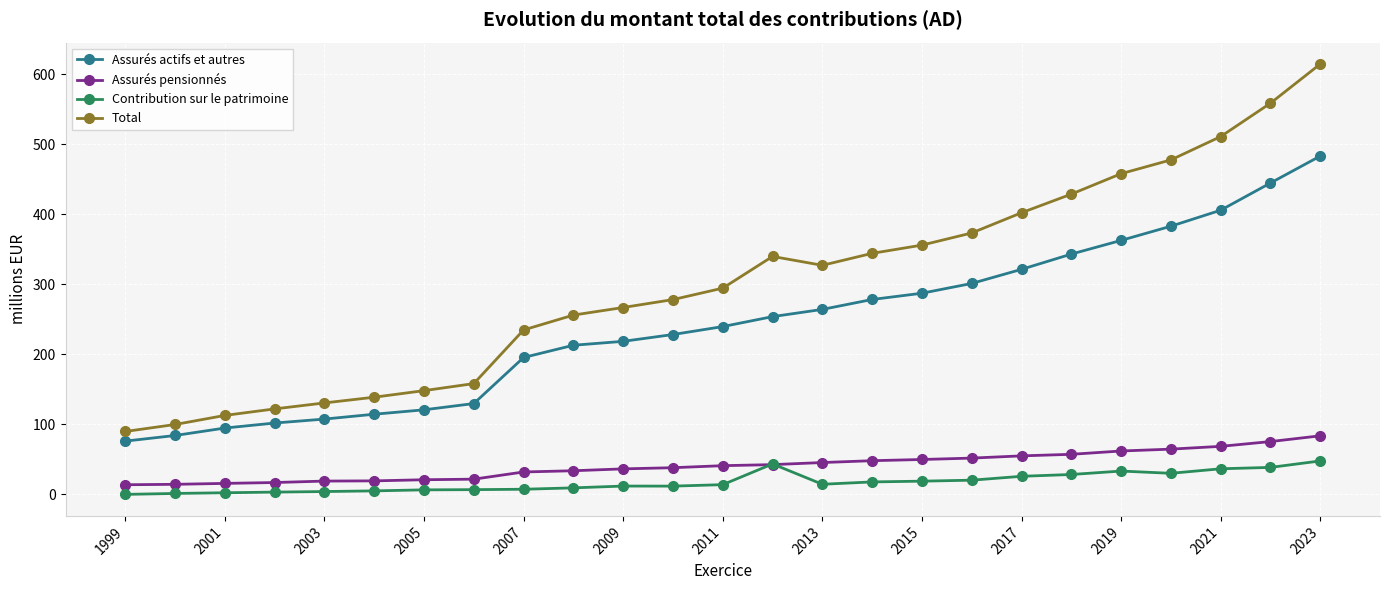

Which series has the largest total across all categories?

Total